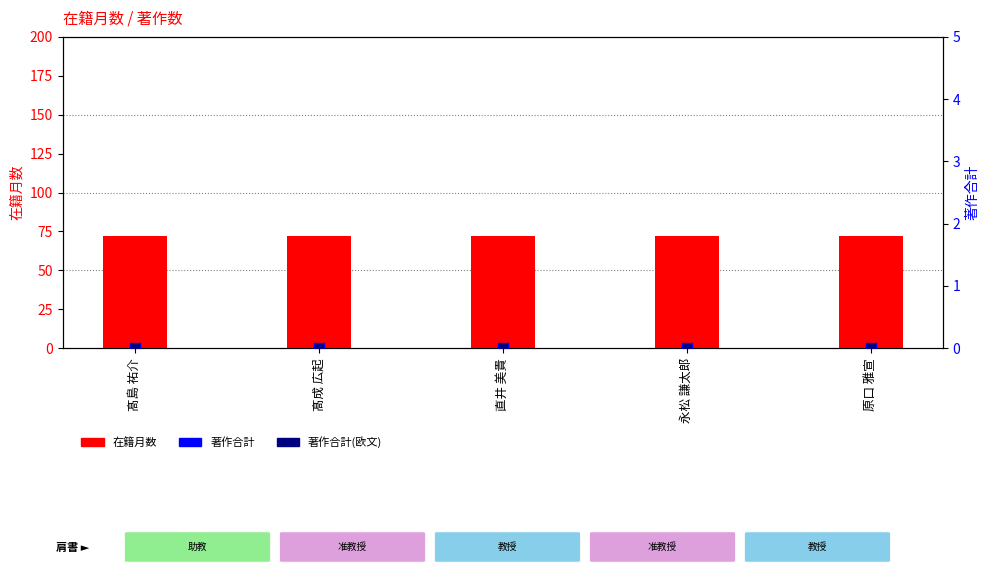

What are all the series names shown in the legend?

在籍月数, 著作合計, 著作合計(欧文)